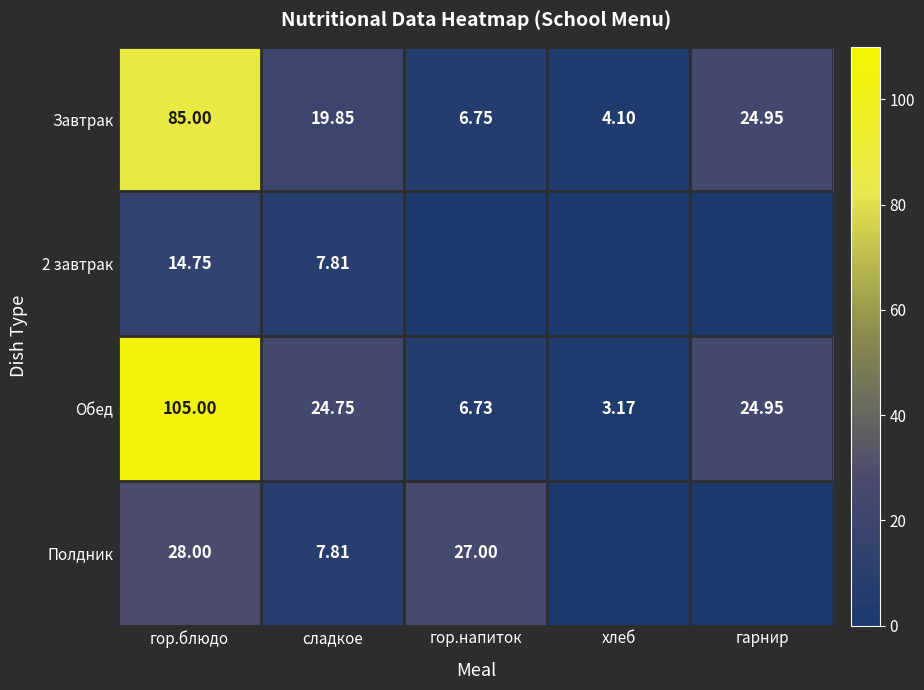

Rank the categories by Завтрак value from lowest to highest.

хлеб, гор.напиток, сладкое, гарнир, гор.блюдо